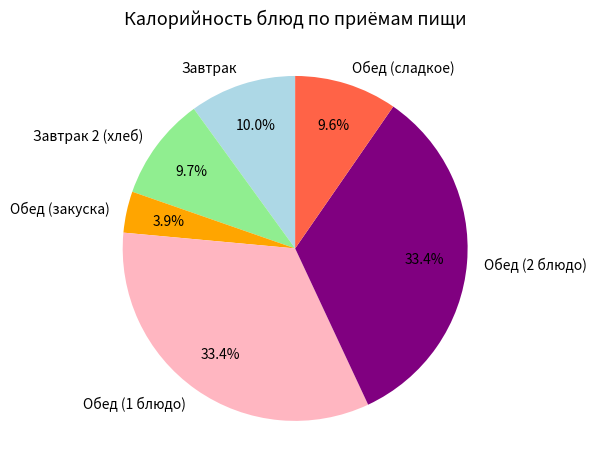

To the nearest percent, what is the combined percentage of Обед (1 блюдо) and Обед (2 блюдо)?

67%